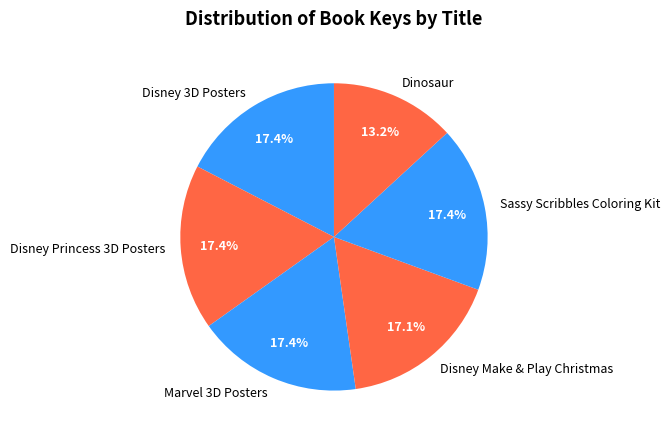

Which category has the smallest portion of the pie?

Dinosaur